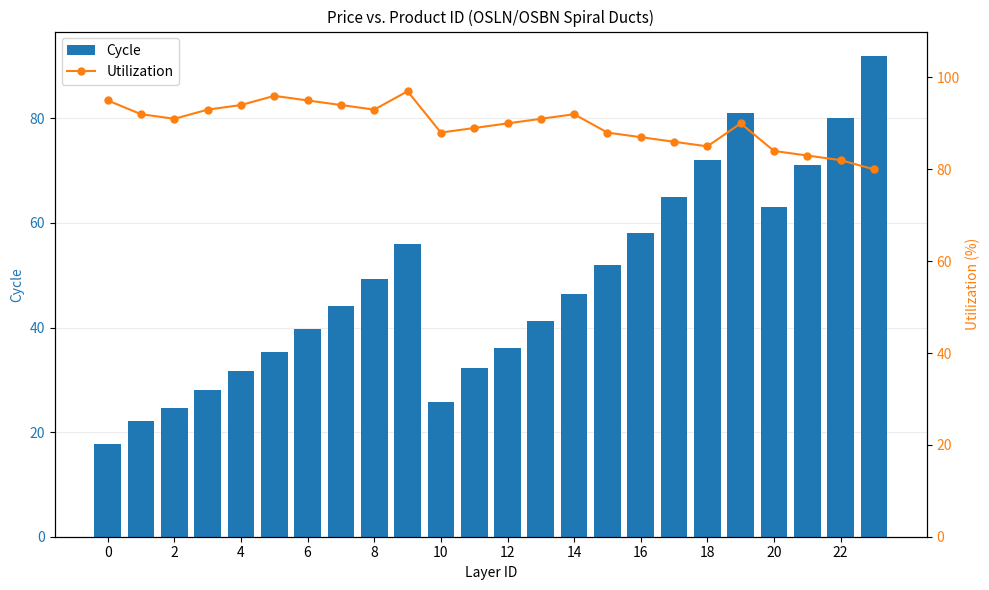

How many categories are shown in the chart?

24